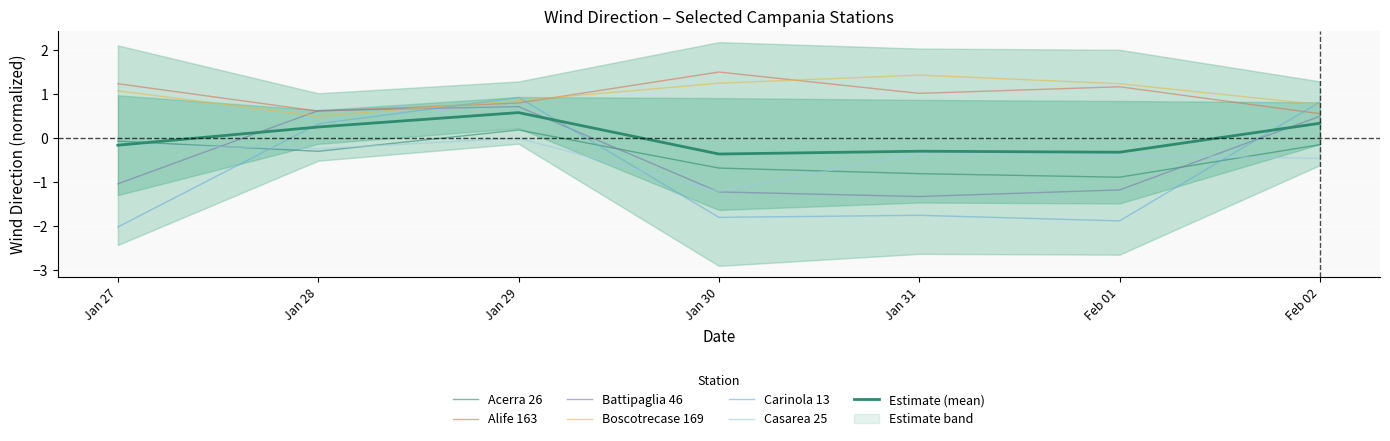

How many interior local valleys does the Casarea 25 series have?

2